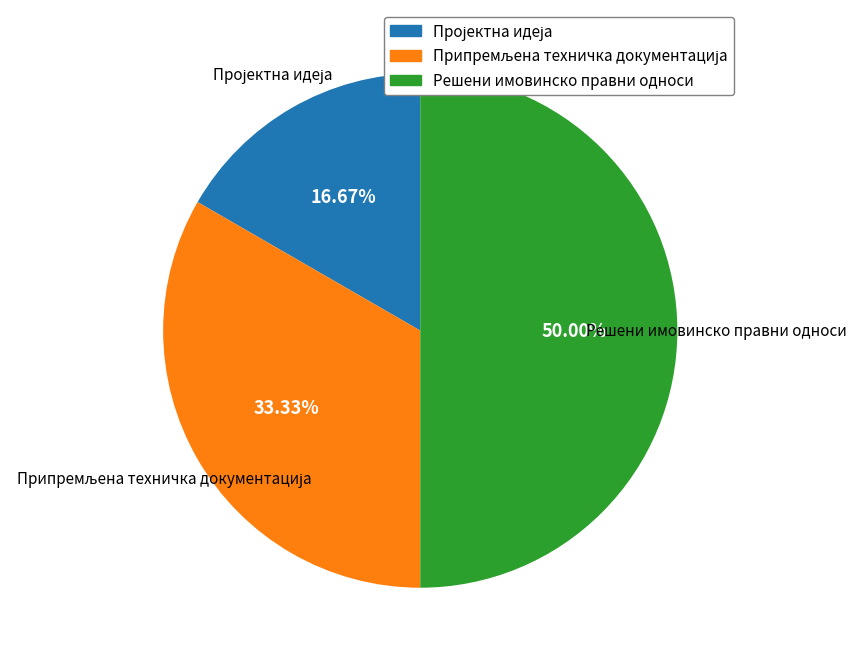

How many segments does this pie chart have?

3